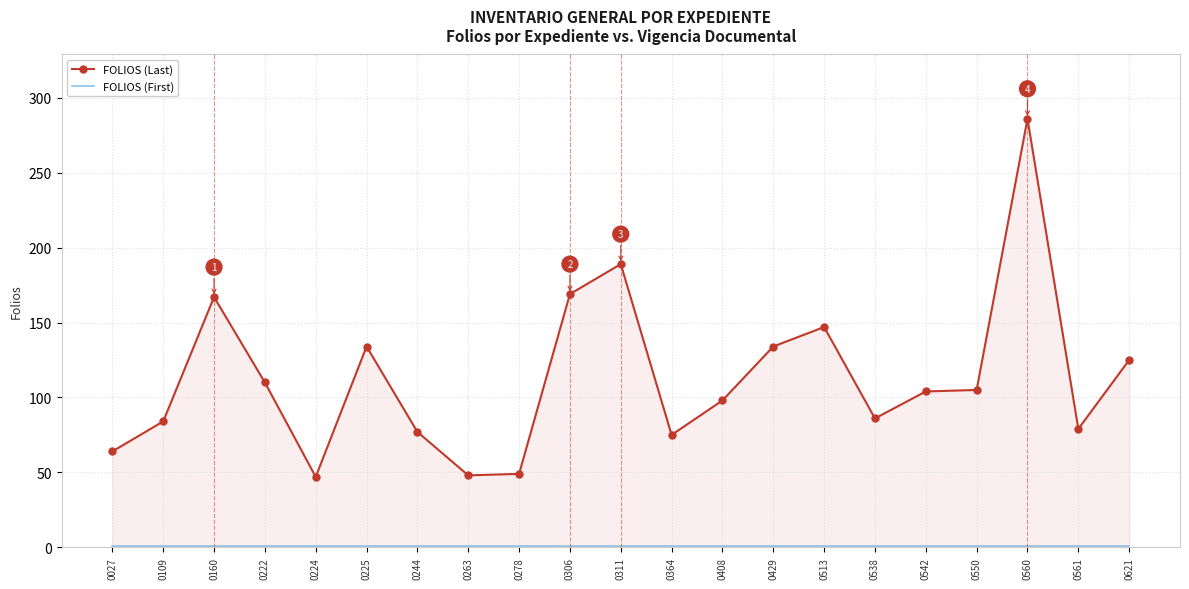

True or false: FOLIOS (First) and FOLIOS (Last) intersect in this chart.

False